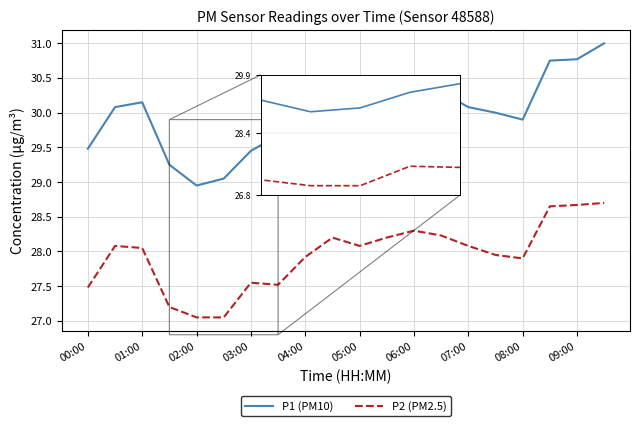

What is the greatest value displayed?

31.0